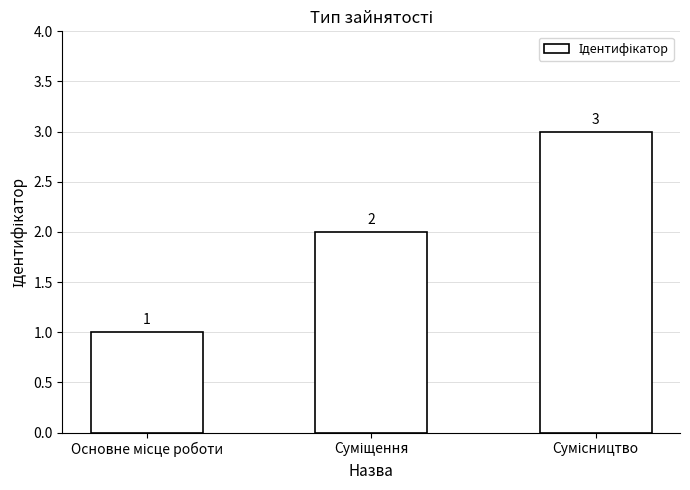

What is the value of the 2nd bar from the left?

2